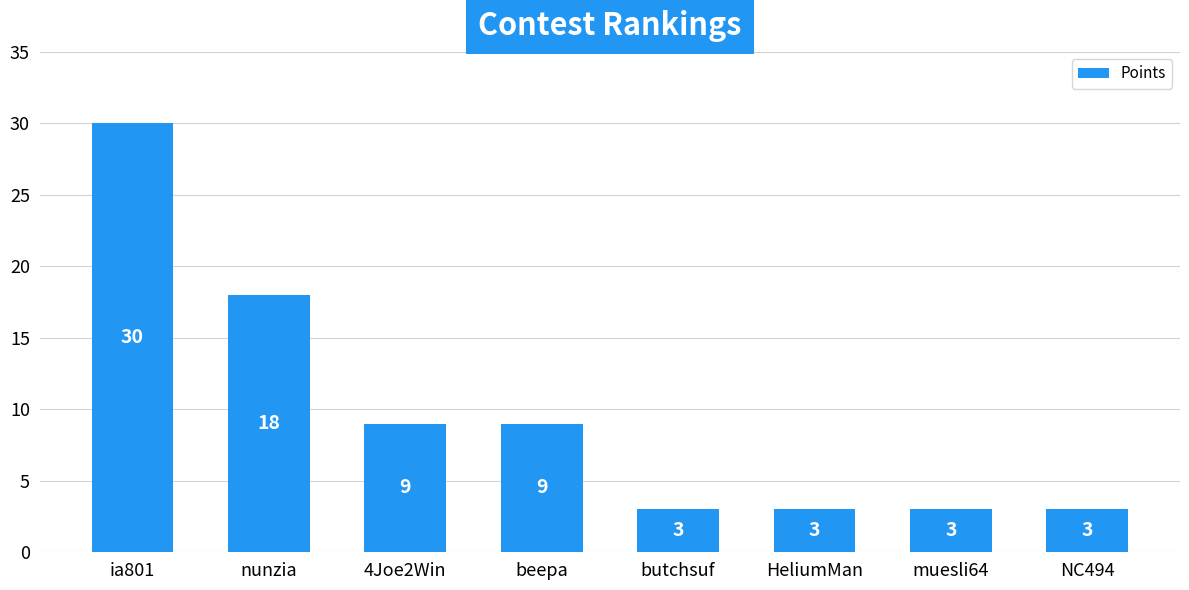

Is it true that the value at HeliumMan is 5?

False